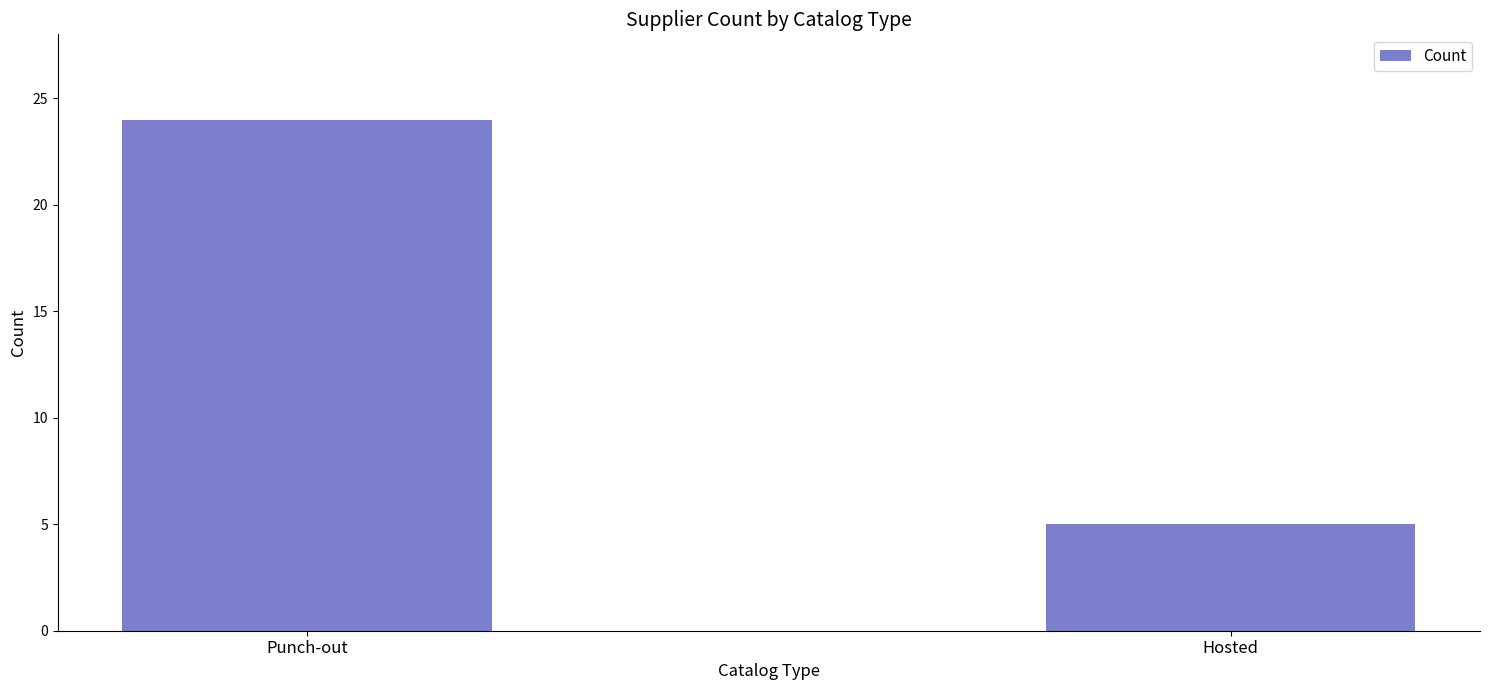

Reading right to left, list all the values displayed in this chart.

Hosted=5	Punch-out=24